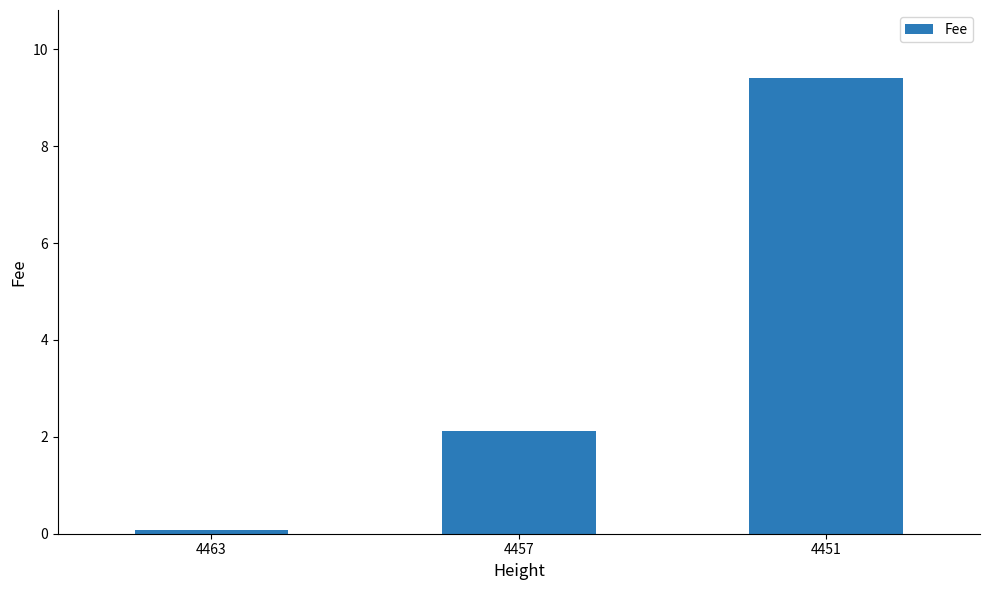

What is the value of the 1st bar from the left?

0.1